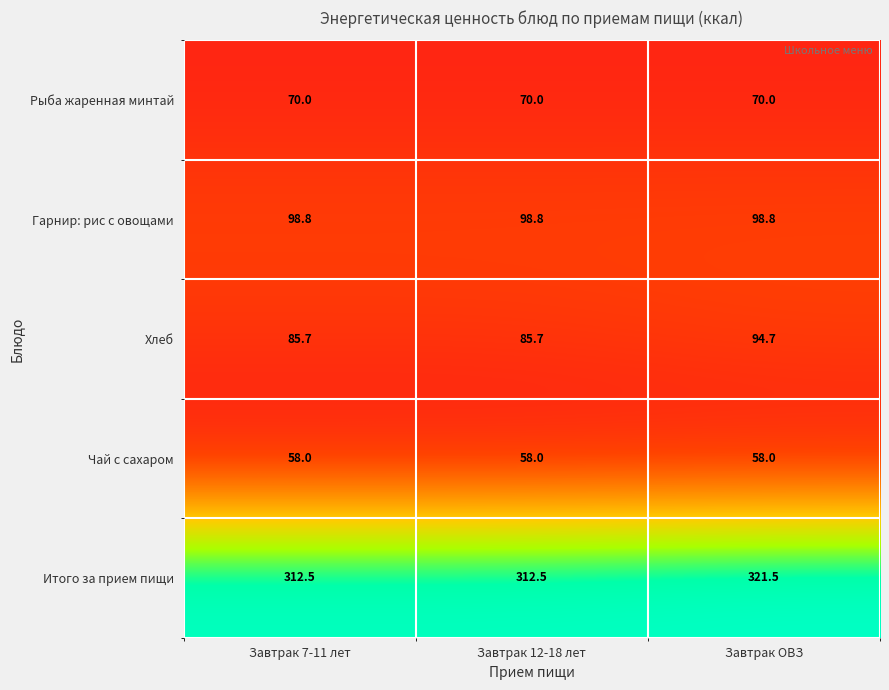

Reading left to right, list all the values displayed in this chart.

Рыба жаренная минтай: Завтрак 7-11 лет=70.0	Завтрак 12-18 лет=70.0	Завтрак ОВЗ=70.0
Гарнир: рис с овощами: Завтрак 7-11 лет=98.8	Завтрак 12-18 лет=98.8	Завтрак ОВЗ=98.8
Хлеб: Завтрак 7-11 лет=85.7	Завтрак 12-18 лет=85.7	Завтрак ОВЗ=94.7
Чай с сахаром: Завтрак 7-11 лет=58.0	Завтрак 12-18 лет=58.0	Завтрак ОВЗ=58.0
Итого за прием пищи: Завтрак 7-11 лет=312.5	Завтрак 12-18 лет=312.5	Завтрак ОВЗ=321.5